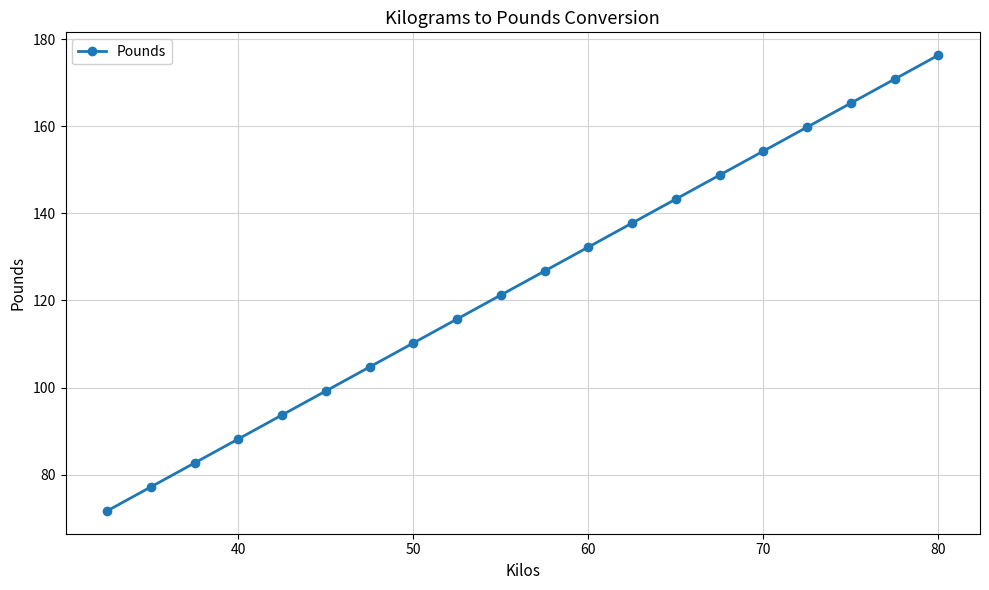

What is the maximum value shown in the chart?

176.4